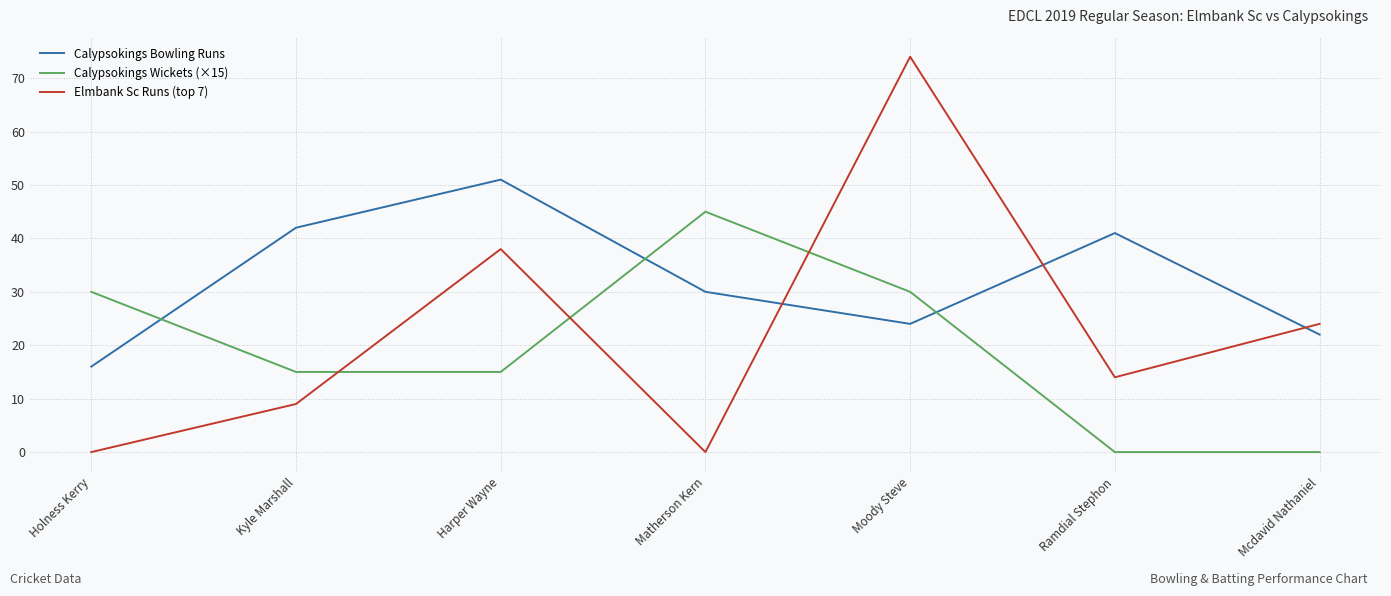

True or false: Elmbank Sc Runs (top 7) has a value of 14 at Ramdial Stephon.

True